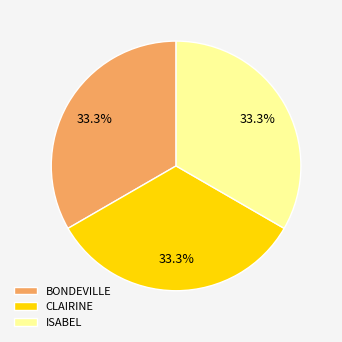

Does any single category account for the majority?

No